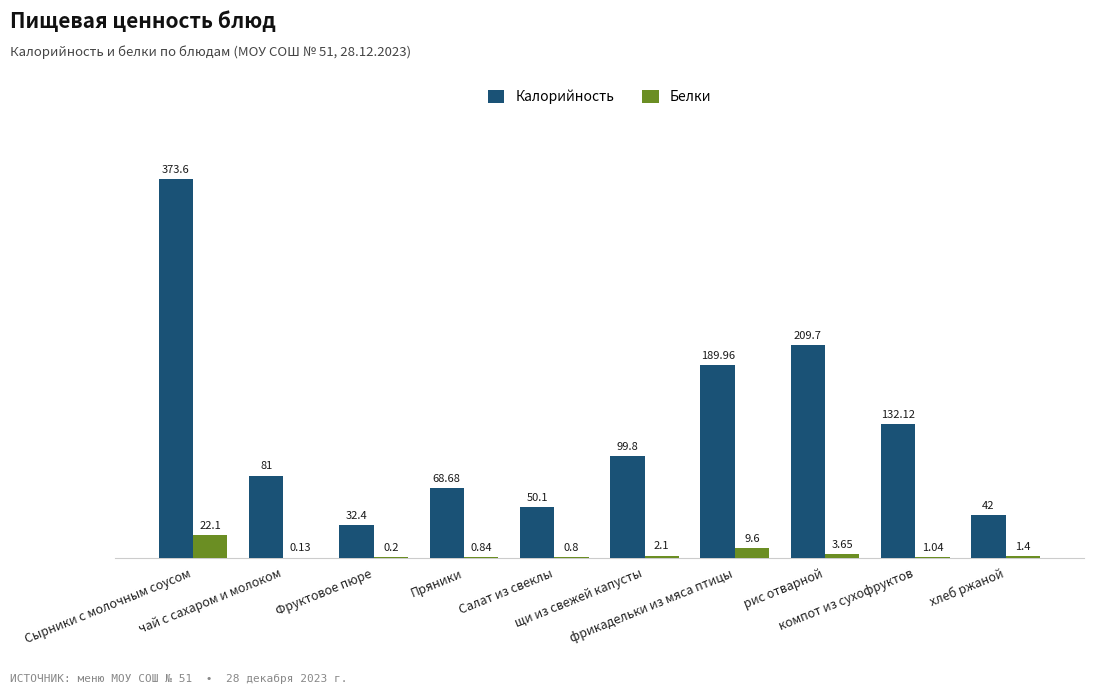

What is the sum of all Калорийность values?

1279.4